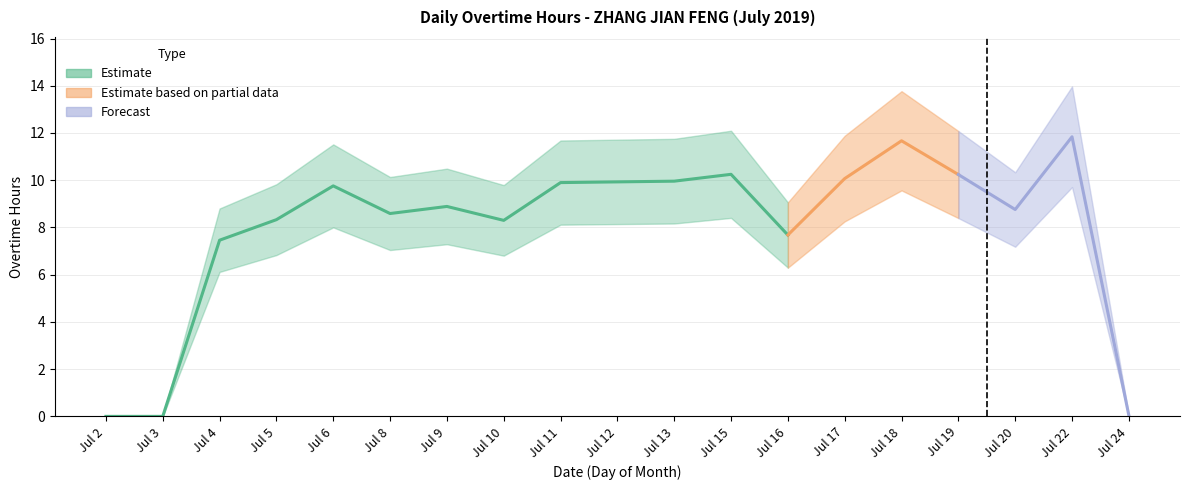

At which category does the chart reach its minimum across all series?

2